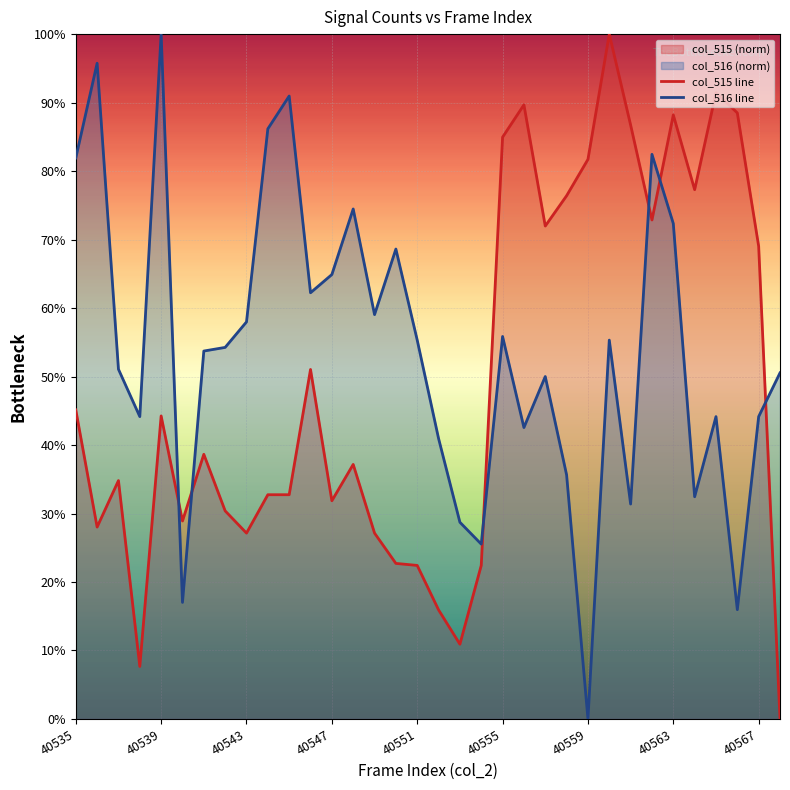

Reading right to left, what are all the values shown in this chart?

col_515 line: 0.0	69.0	88.5	91.4	77.3	88.2	72.9	86.7	100.0	81.7	76.4	72.0	89.7	85.0	22.4	10.9	15.9	22.4	22.7	27.1	37.2	31.9	51.0	32.7	32.7	27.1	30.4	38.6	28.9	44.2	7.7	34.8	28.0	45.1
col_516 line: 50.5	44.1	16.0	44.1	32.4	72.3	82.4	31.4	55.3	0.0	35.6	50.0	42.6	55.9	25.5	28.7	41.0	55.3	68.6	59.0	74.5	64.9	62.2	91.0	86.2	58.0	54.3	53.7	17.0	100.0	44.1	51.1	95.7	81.9